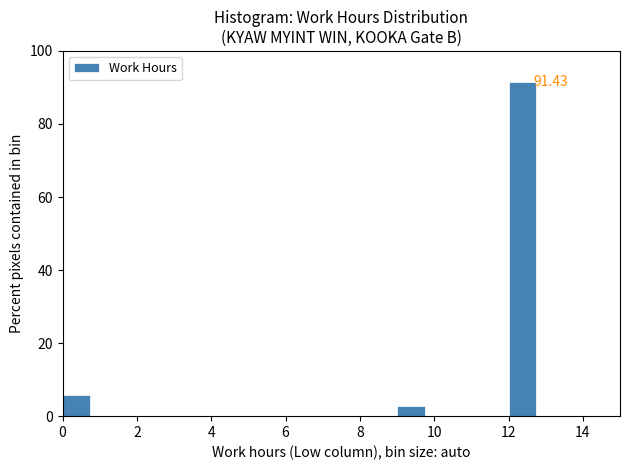

Around what value on the x-axis is the tallest bar? Give the approximate position of its centre, as read against the axis.

12.4